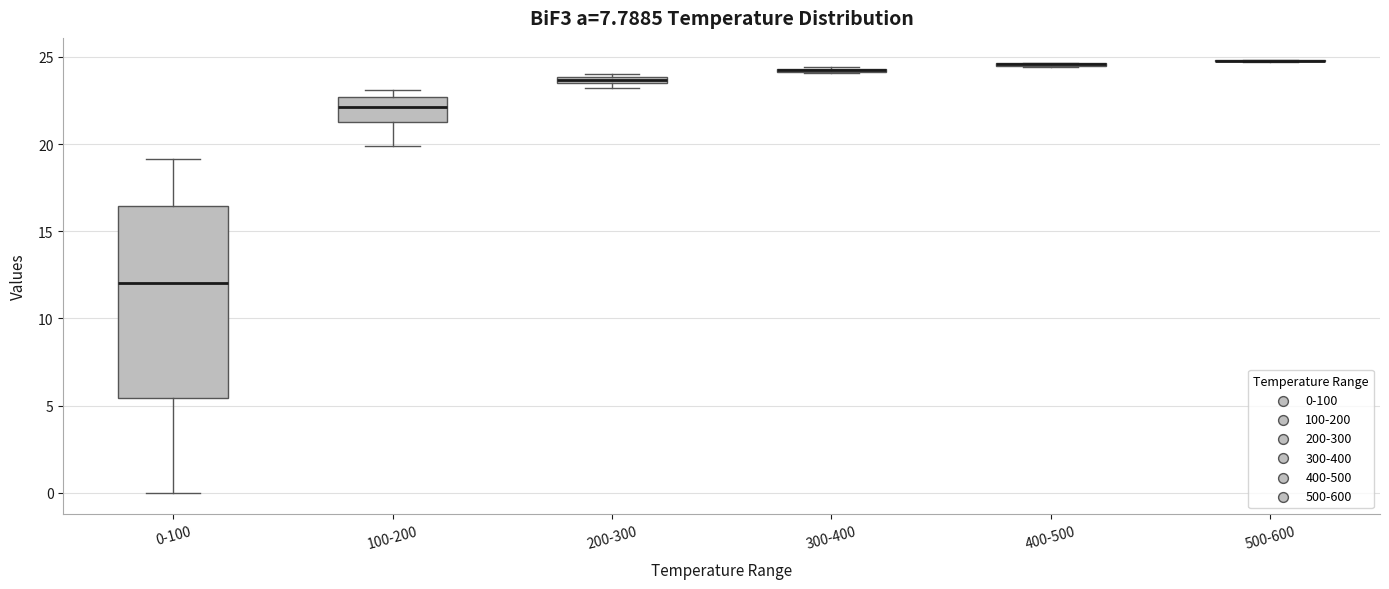

Comparing the boxes themselves (not the whiskers), which one is the tallest?

0-100